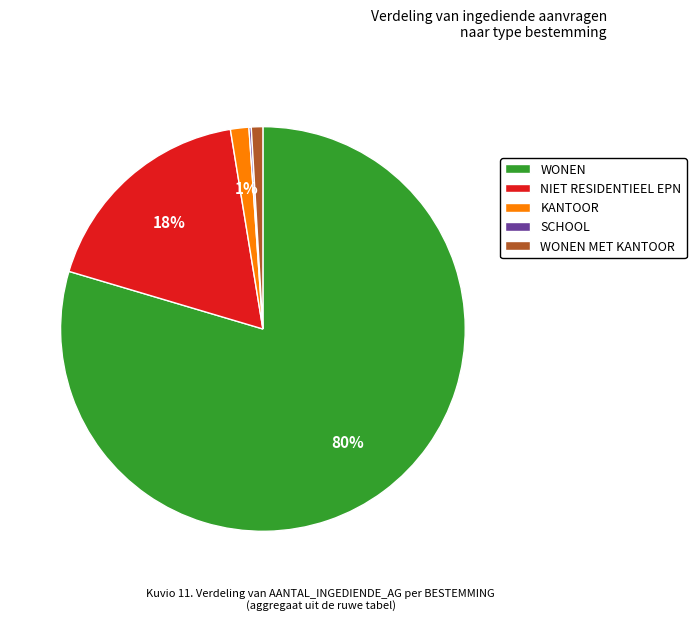

What is the largest slice in the pie chart?

WONEN